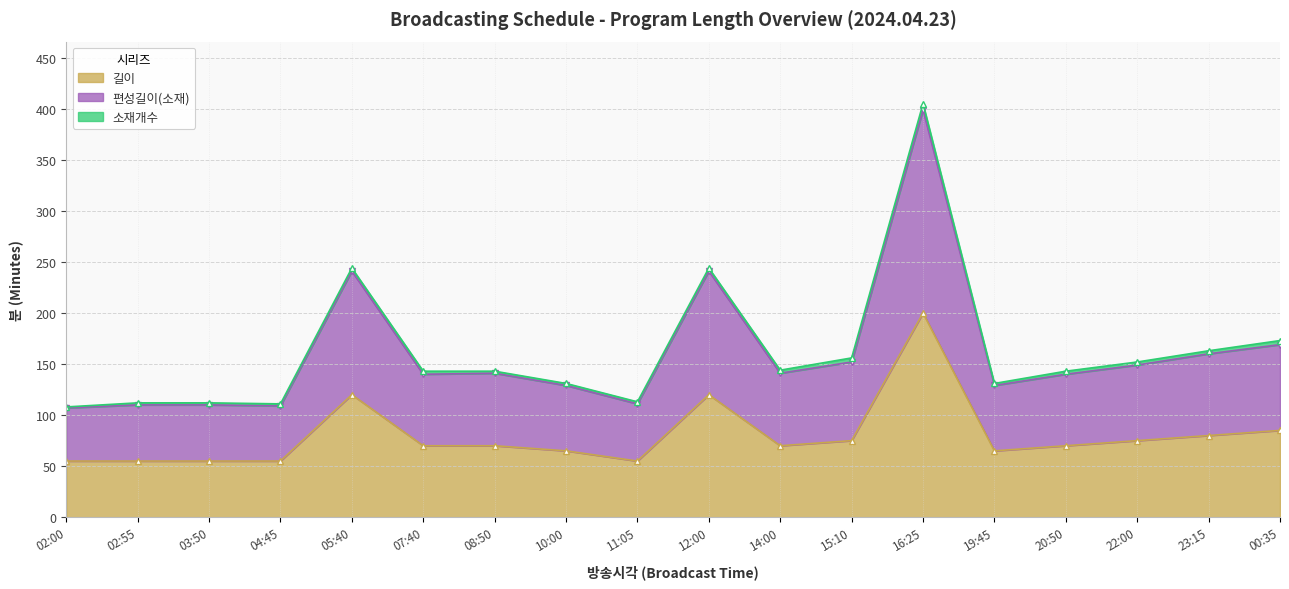

Which series has the largest range (max minus min)?

편성길이(소재)